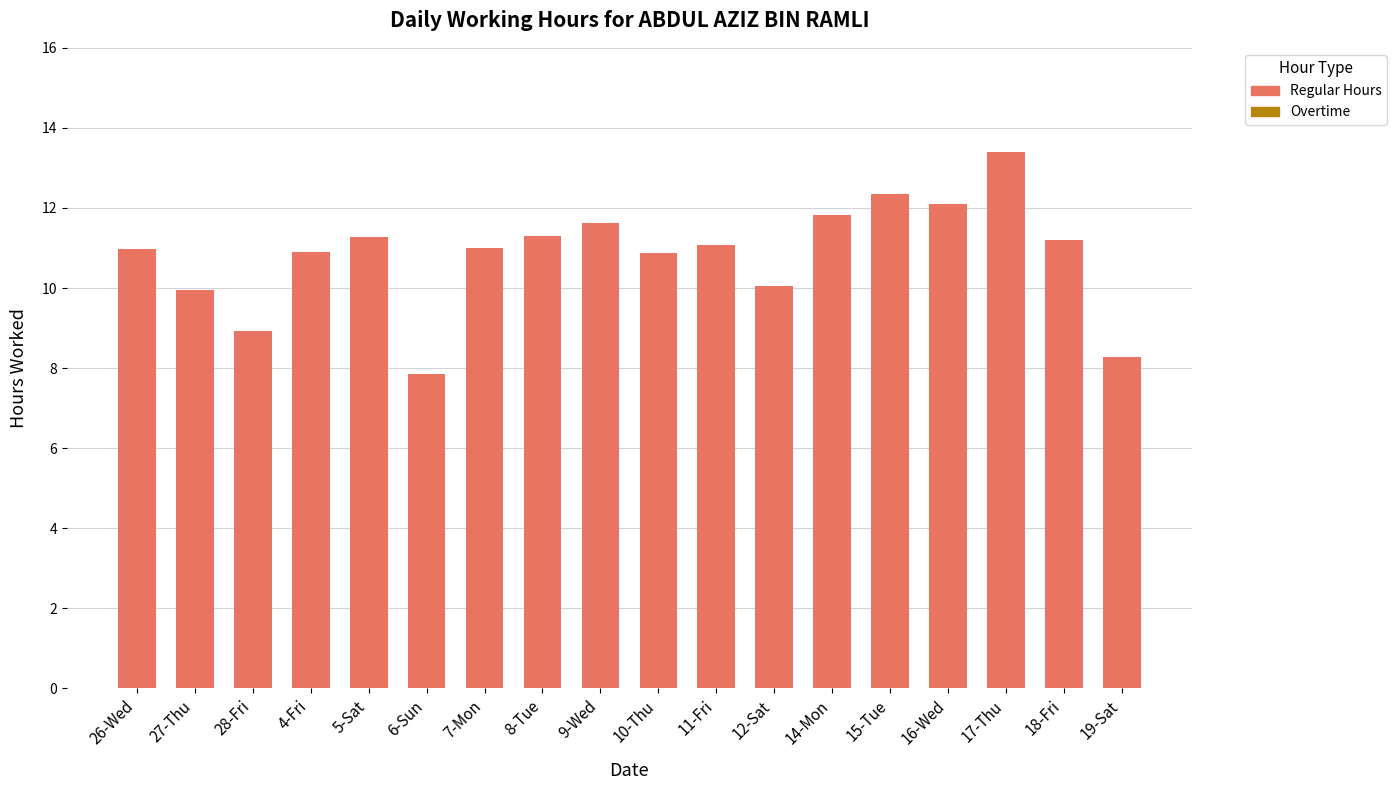

What is the greatest value displayed?

13.4